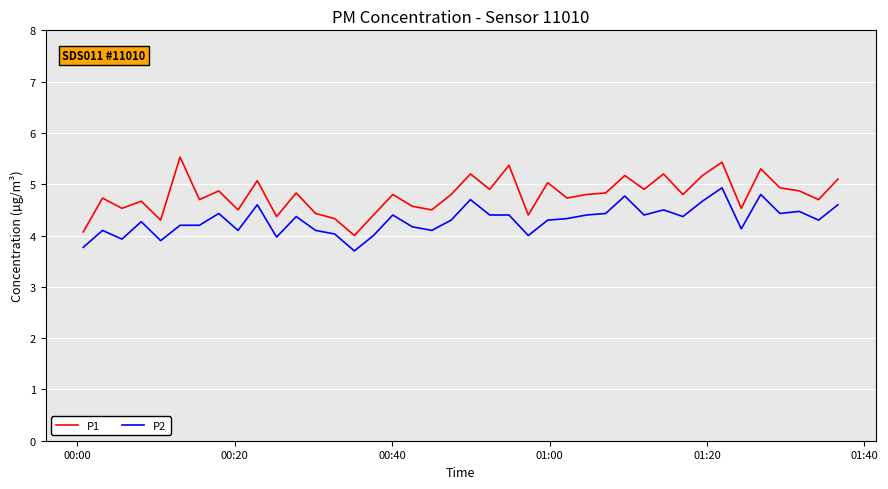

What is the lowest value of the P1 series?

4.0